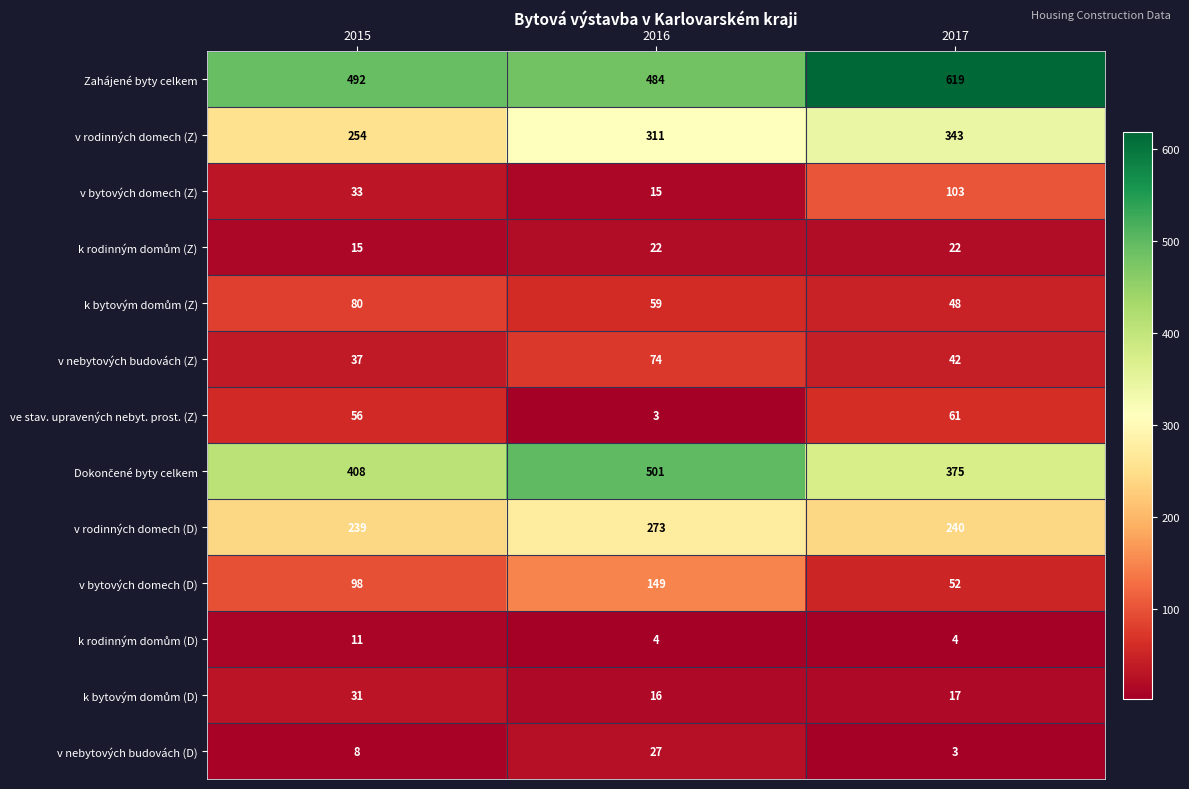

What is the greatest value displayed?

619